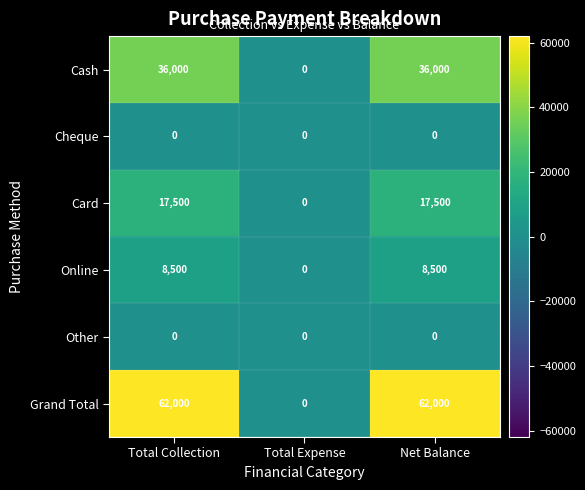

How many values in the Card series are below 17500?

1